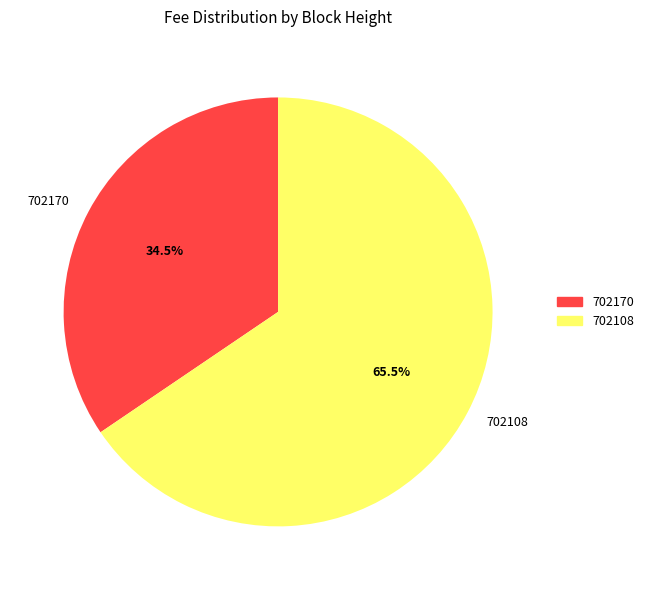

Which slice is the smallest?

702170